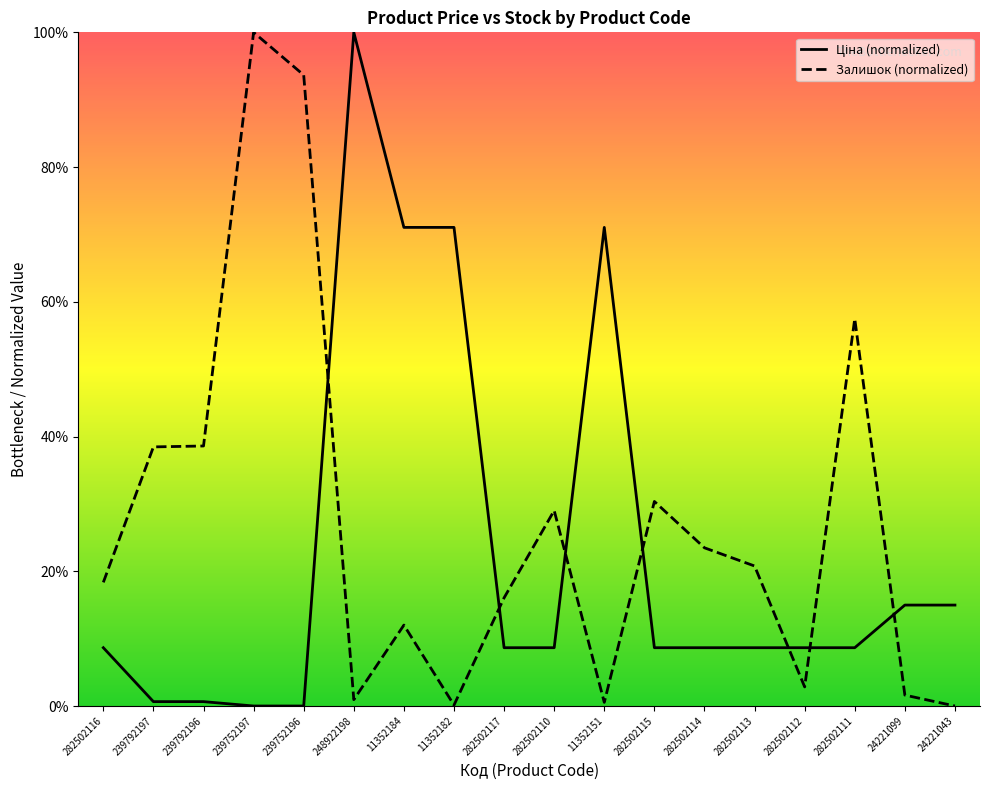

Reading left to right, extract all data points from this chart.

Ціна: 282502116=8.7	239792197=0.6	239792196=0.6	239752197=0.0	239752196=0.0	248922198=100.0	11352184=71.0	11352182=71.0	282502117=8.7	282502110=8.7	11352151=71.0	282502115=8.7	282502114=8.7	282502113=8.7	282502112=8.7	282502111=8.7	24221099=15.0	24221043=15.0
Залишок: 282502116=18.4	239792197=38.5	239792196=38.6	239752197=100.0	239752196=93.7	248922198=0.9	11352184=12.0	11352182=0.1	282502117=16.1	282502110=29.0	11352151=0.5	282502115=30.4	282502114=23.5	282502113=20.8	282502112=2.8	282502111=57.5	24221099=1.6	24221043=0.0